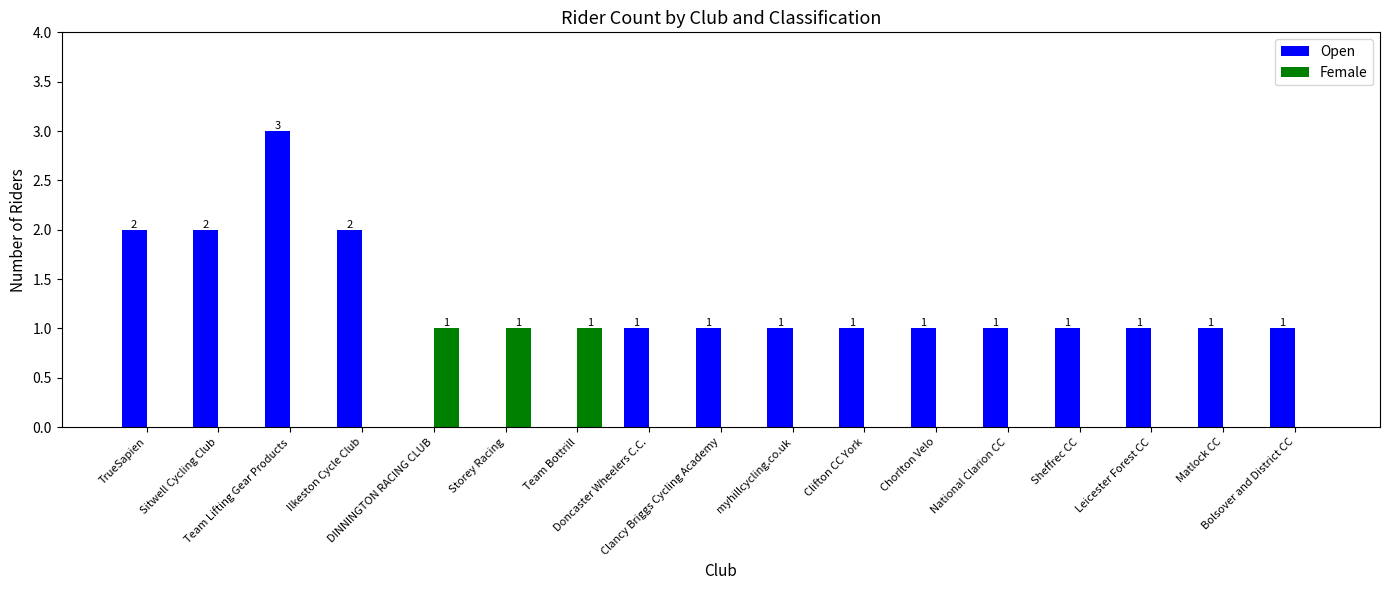

Which series has the largest total across all categories?

Open